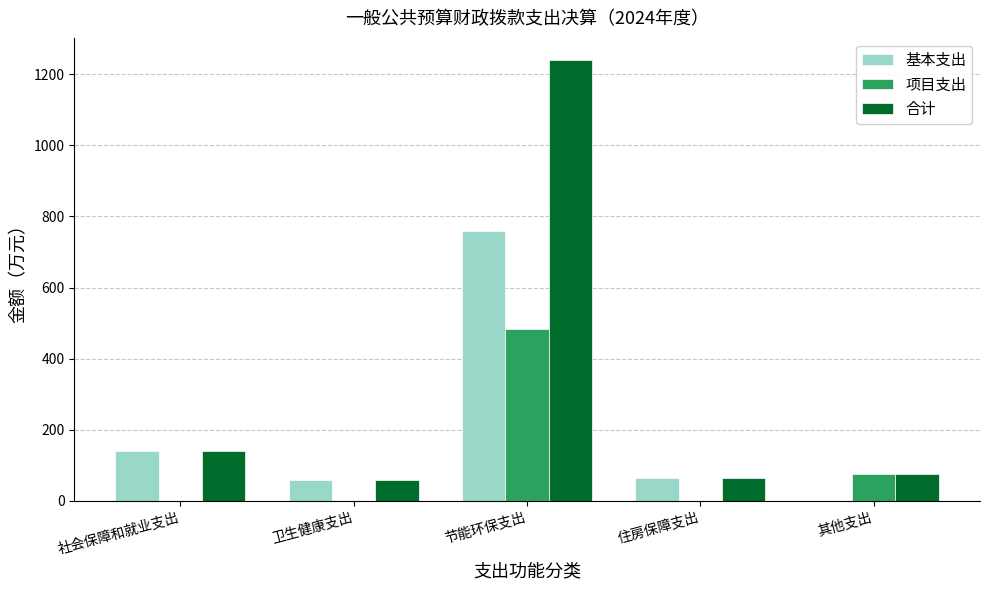

Which category has the highest value in the 基本支出 series?

节能环保支出